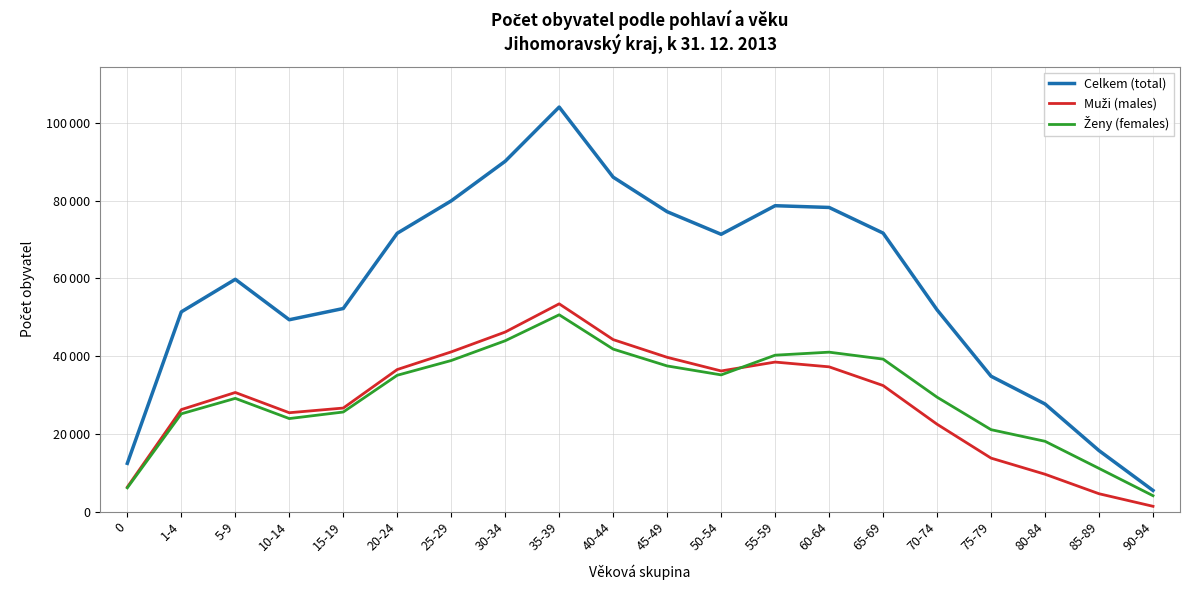

At which category does Celkem (total) reach its first local peak?

5-9